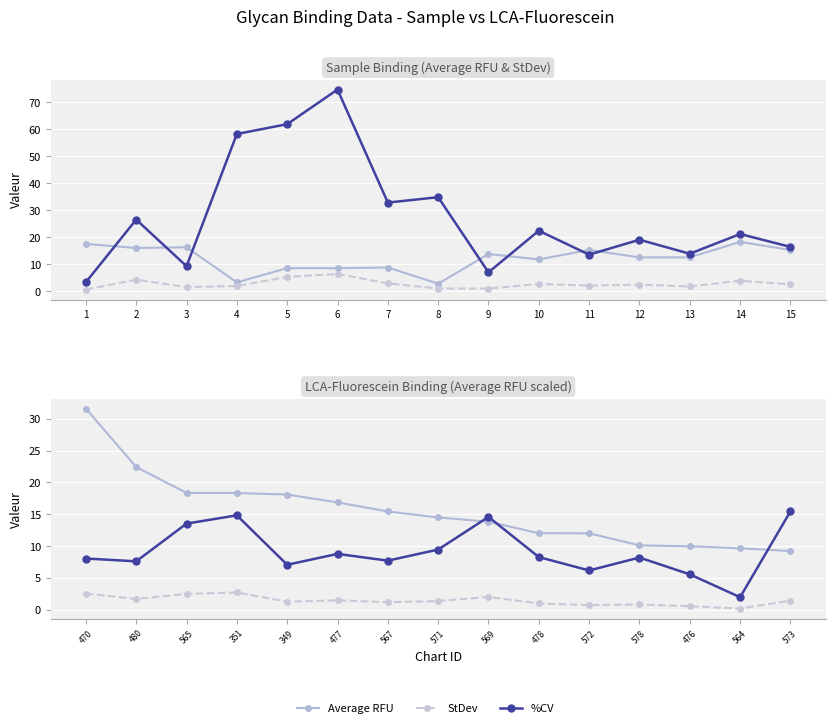

How many interior local valleys does the StDev series have?

3